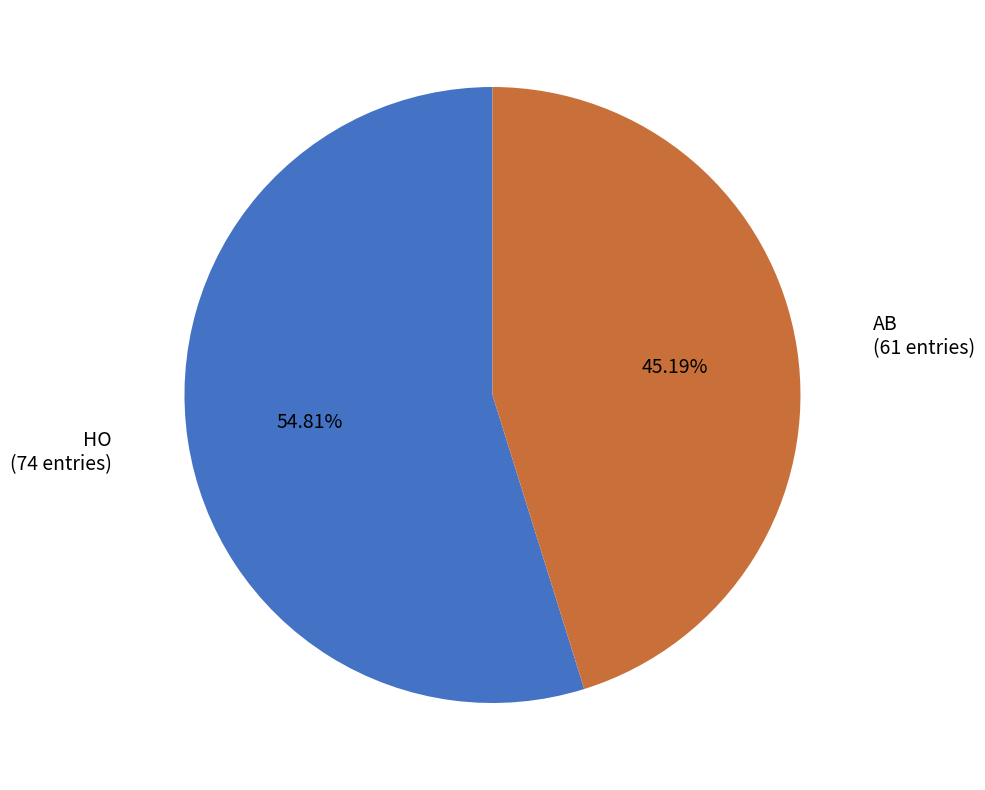

Is there any slice that represents more than half of the pie?

Yes